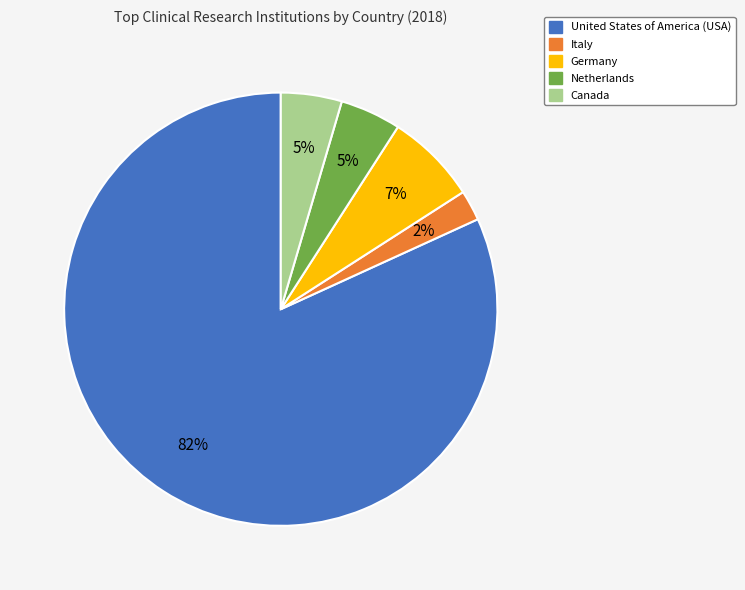

What is the smallest slice in the pie chart?

Italy